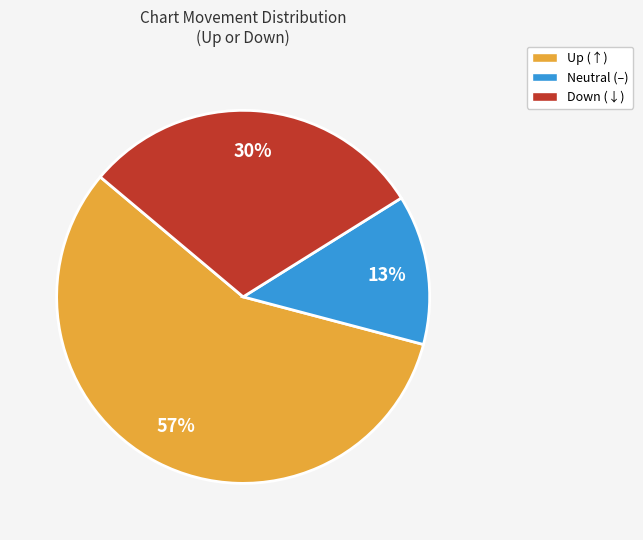

The Up (↑) slice represents 57% of the pie. True or false?

True